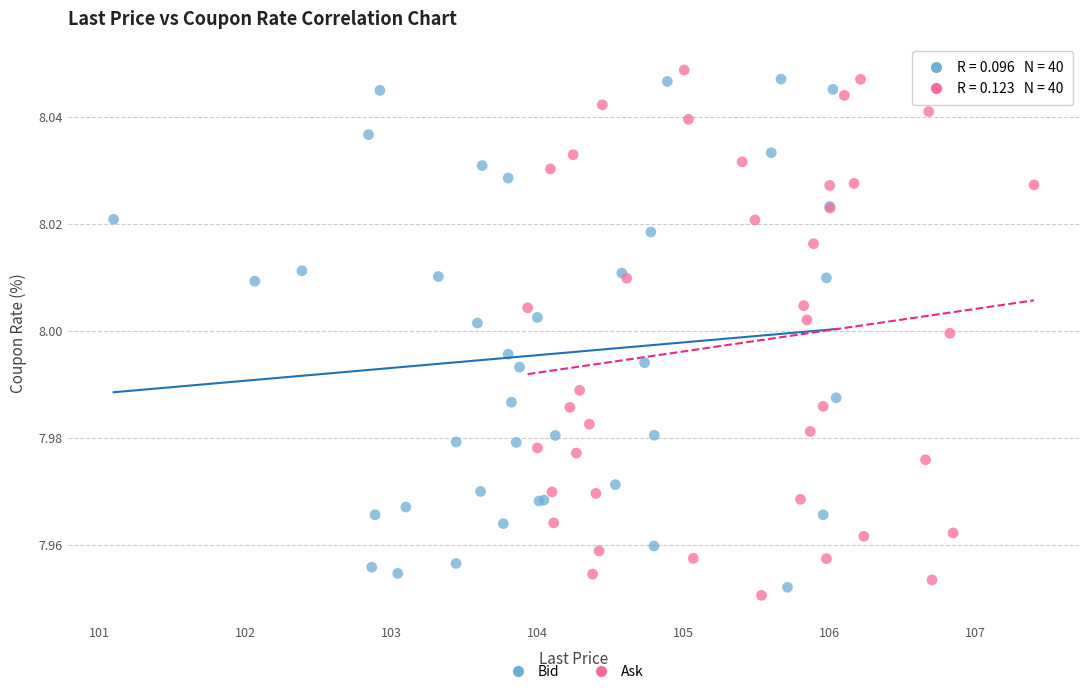

What are all the series names shown in the legend?

Bid, Ask